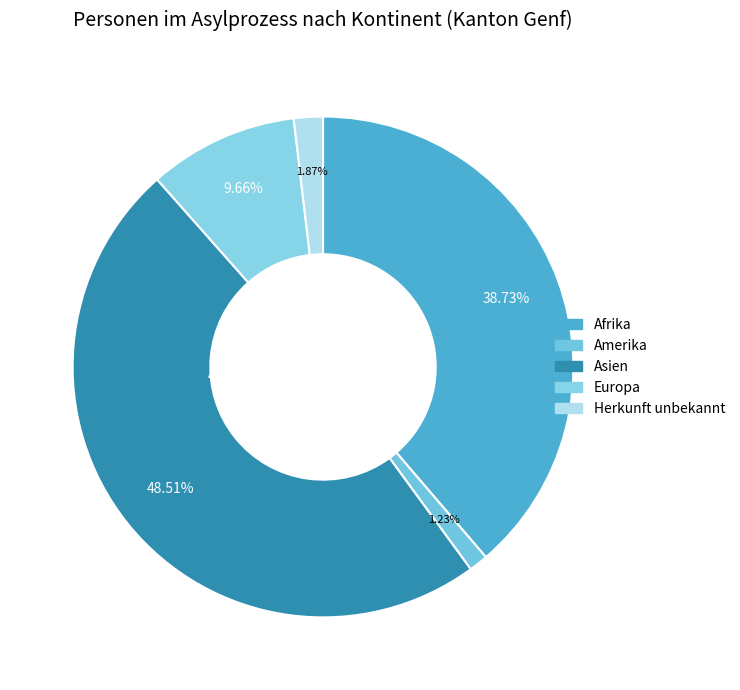

Combined, do Afrika and Asien account for over 50%?

Yes